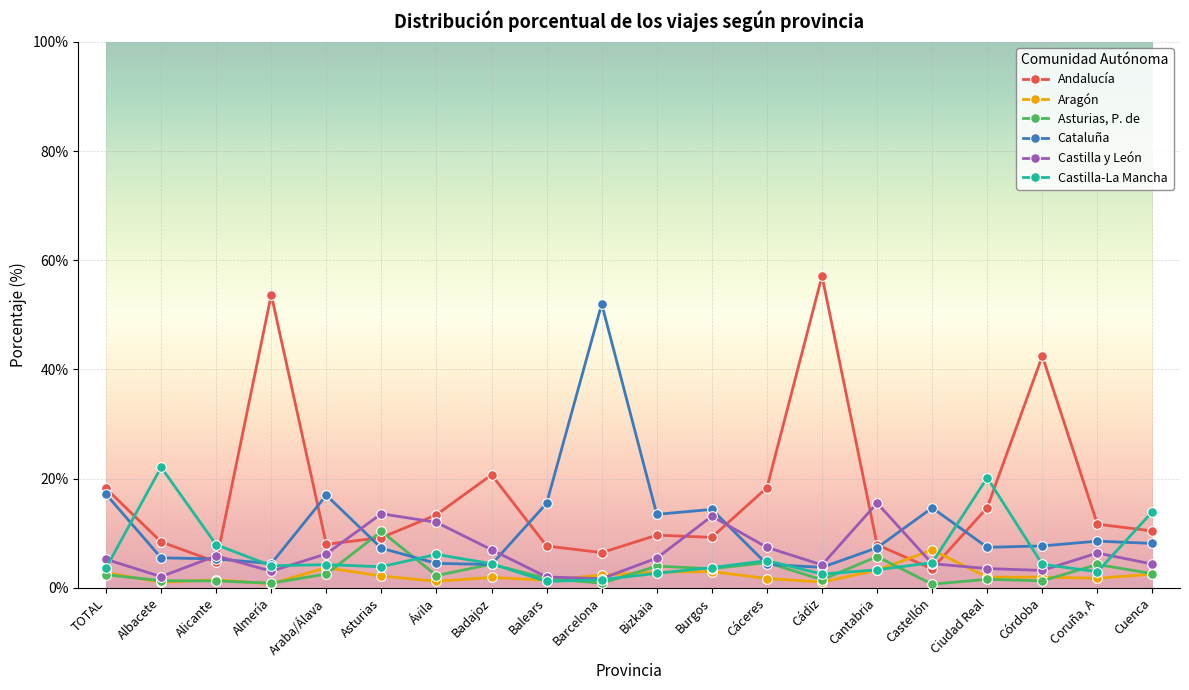

Which series ends up on top after the final intersection of Castilla-La Mancha and Aragón?

Castilla-La Mancha